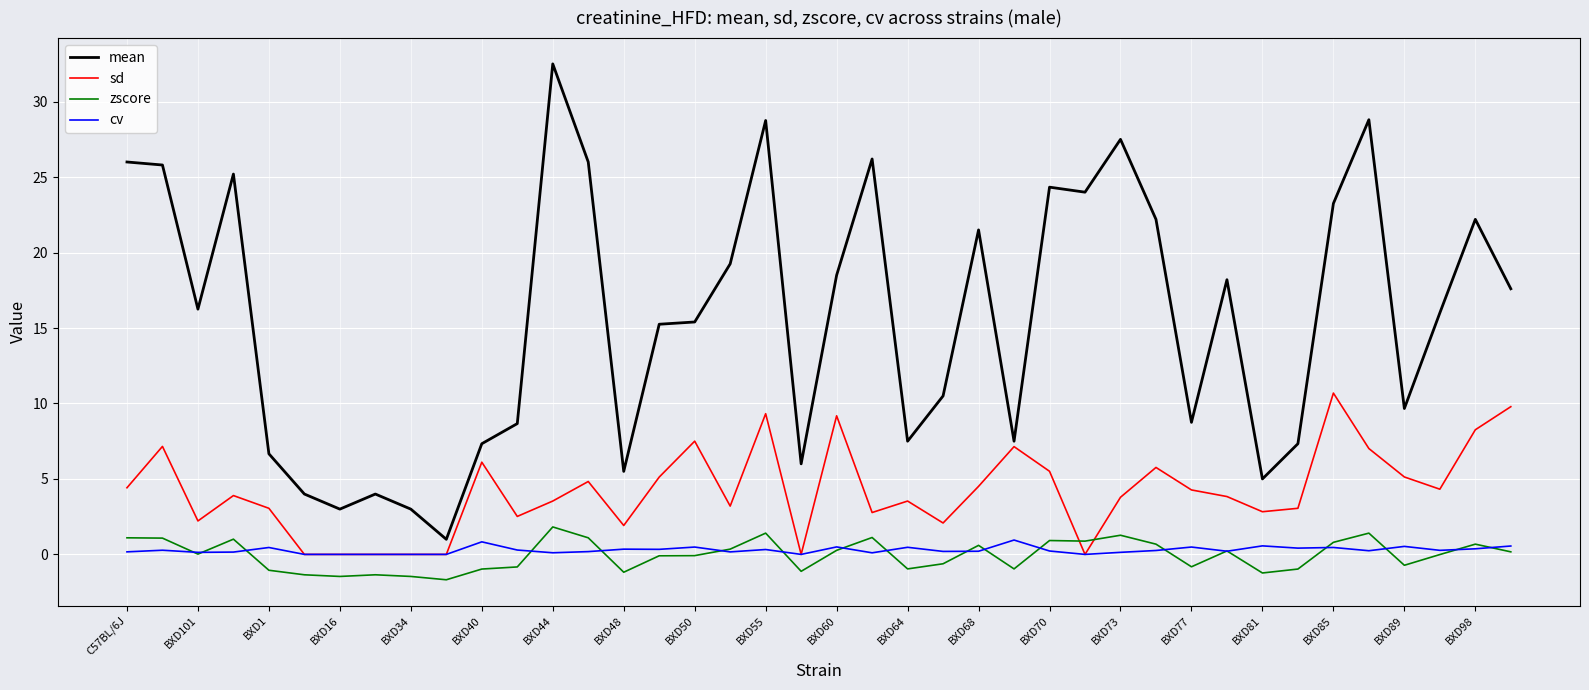

Which series has the widest spread of values?

mean